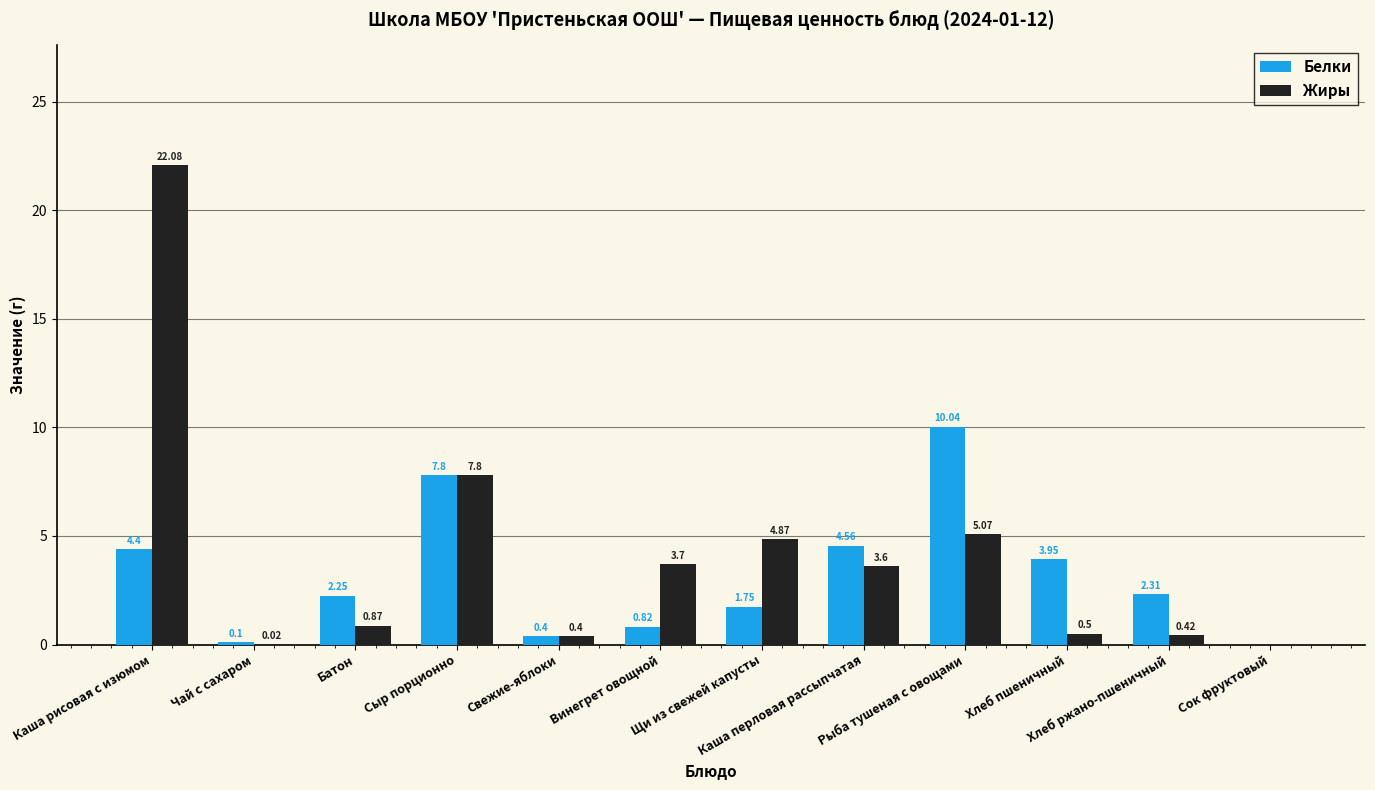

Which series has the largest total across all categories?

Жиры